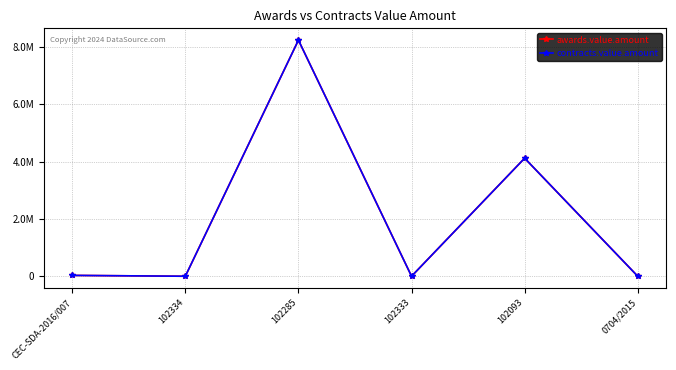

Is this an area chart (filled region under the line)?

No